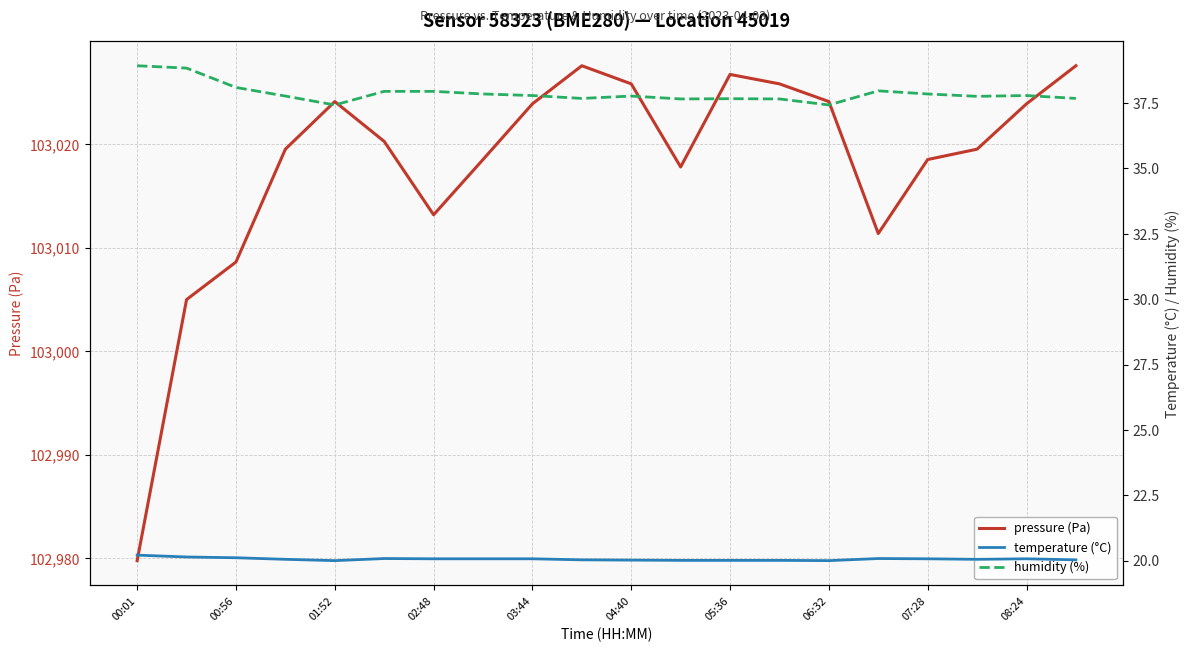

How many data points in pressure (Pa) are above 103020?

10